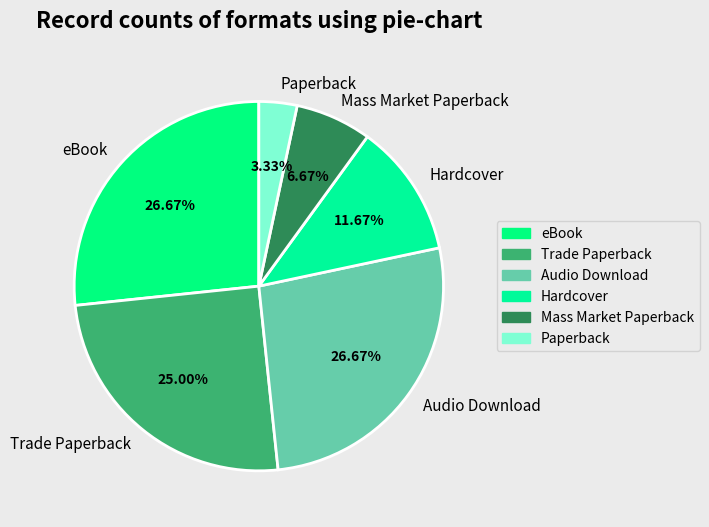

Combined, do Mass Market Paperback and Audio Download account for over 50%?

No